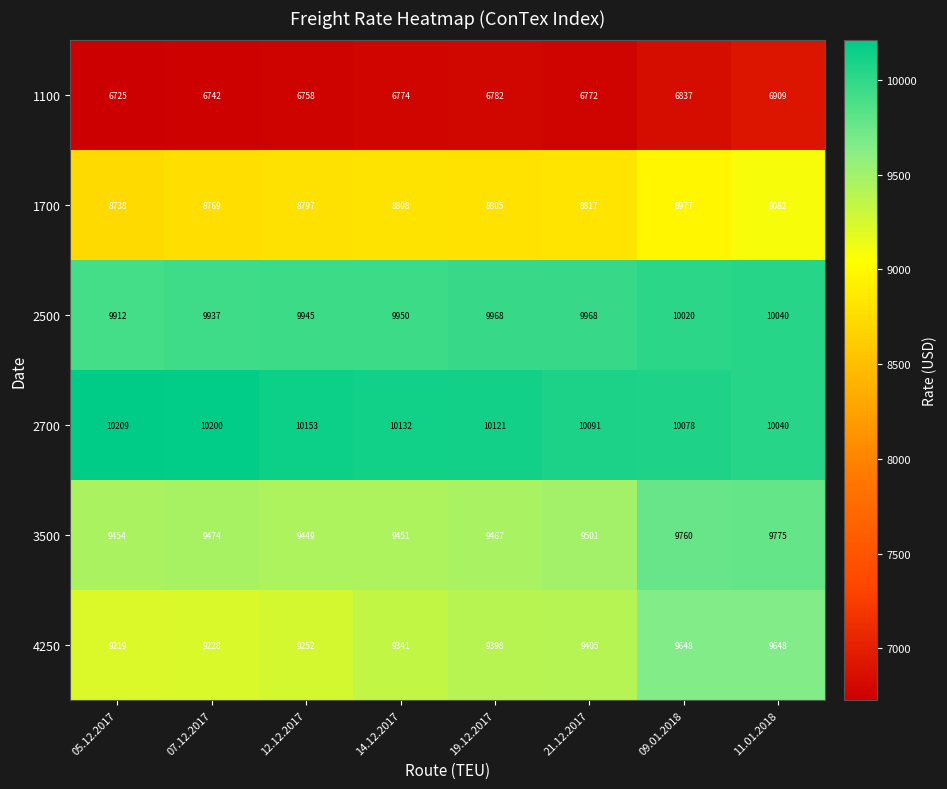

Where does the 2700 series first go above 10132?

05.12.2017